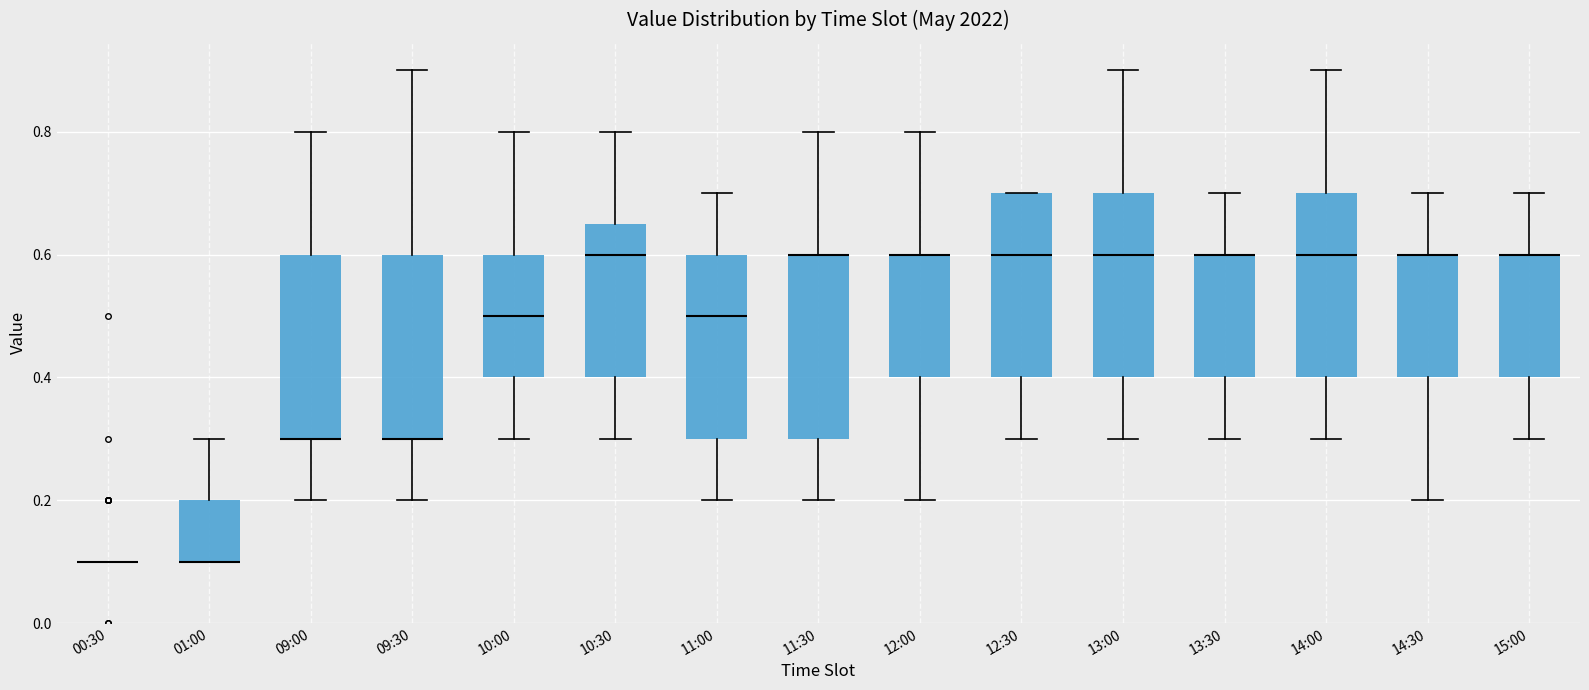

Reading left to right, transcribe this box plot: for each box, give where its median line is, the range the box spans, and where its two whiskers end, as read against the y-axis. The values are not printed on the chart, so give them approximately, as read against the axis.

00:30: box collapsed to a line at 0.10, whiskers 0.10 to 0.10
01:00: median 0.10 (drawn on the box's lower edge), box 0.10 to 0.20, whiskers 0.10 to 0.30
09:00: median 0.30 (drawn on the box's lower edge), box 0.30 to 0.60, whiskers 0.20 to 0.80
09:30: median 0.30 (drawn on the box's lower edge), box 0.30 to 0.60, whiskers 0.20 to 0.90
10:00: median 0.50, box 0.40 to 0.60, whiskers 0.30 to 0.80
10:30: median 0.60, box 0.40 to 0.66, whiskers 0.30 to 0.80
11:00: median 0.50, box 0.30 to 0.60, whiskers 0.20 to 0.70
11:30: median 0.60 (drawn on the box's upper edge), box 0.30 to 0.60, whiskers 0.20 to 0.80
12:00: median 0.60 (drawn on the box's upper edge), box 0.40 to 0.60, whiskers 0.20 to 0.80
12:30: median 0.60, box 0.40 to 0.70, whiskers 0.30 to 0.70
13:00: median 0.60, box 0.40 to 0.70, whiskers 0.30 to 0.90
13:30: median 0.60 (drawn on the box's upper edge), box 0.40 to 0.60, whiskers 0.30 to 0.70
14:00: median 0.60, box 0.40 to 0.70, whiskers 0.30 to 0.90
14:30: median 0.60 (drawn on the box's upper edge), box 0.40 to 0.60, whiskers 0.20 to 0.70
15:00: median 0.60 (drawn on the box's upper edge), box 0.40 to 0.60, whiskers 0.30 to 0.70